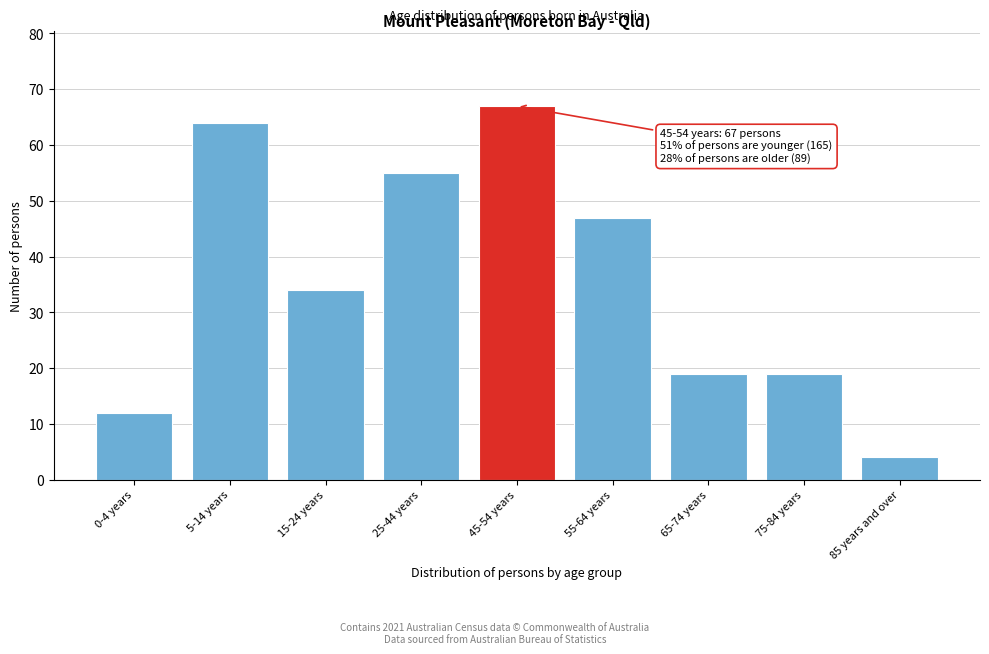

Reading right to left, transcribe all the data shown in this chart.

4	19	19	47	67	55	34	64	12